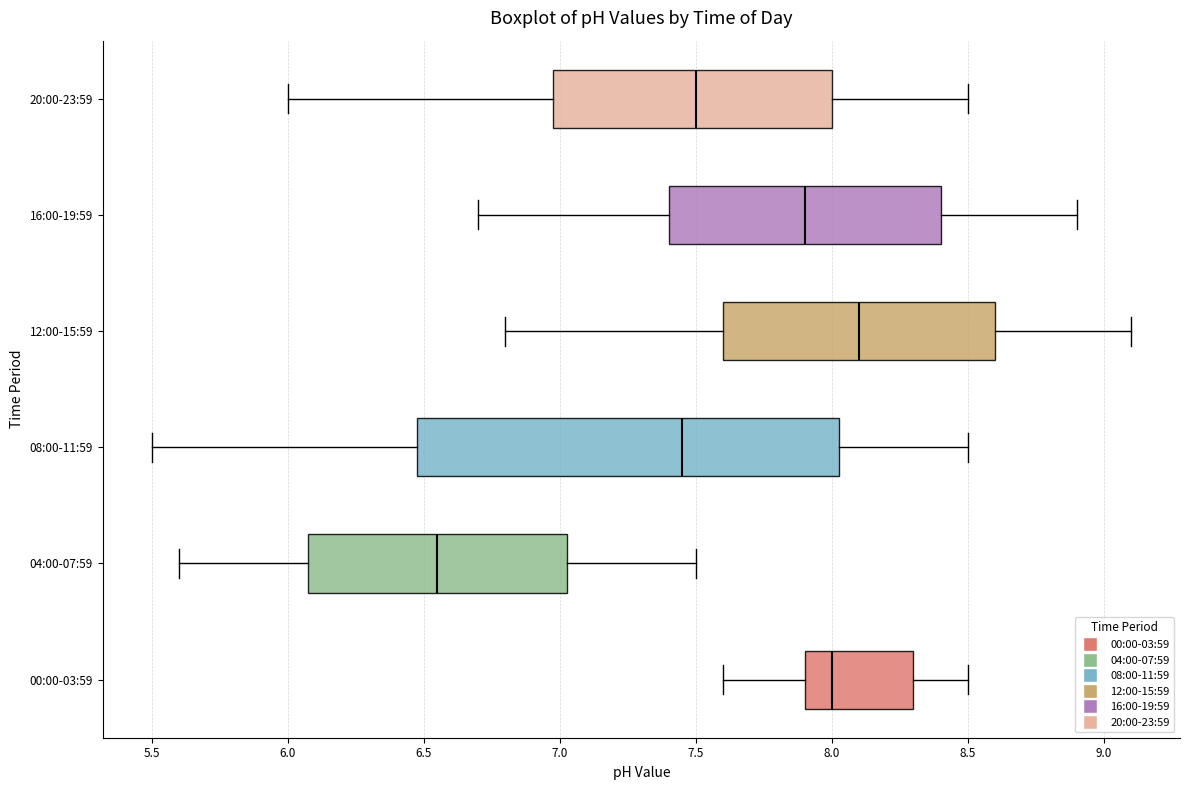

Where does the median line of the box for 04:00-07:59 sit on the x-axis? The values are not printed on the chart, so give them approximately, as read against the axis.

6.55